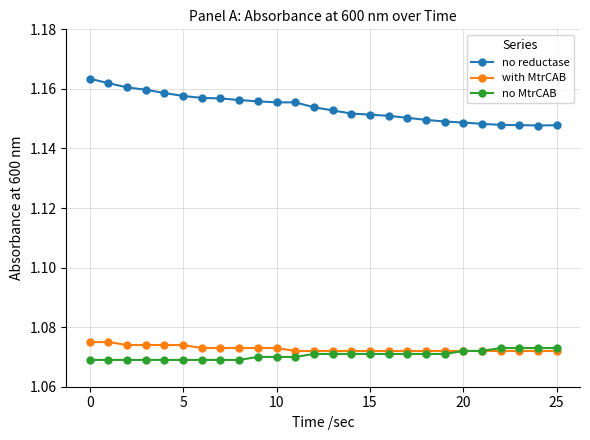

What are all the series names shown in the legend?

no reductase, with MtrCAB, no MtrCAB